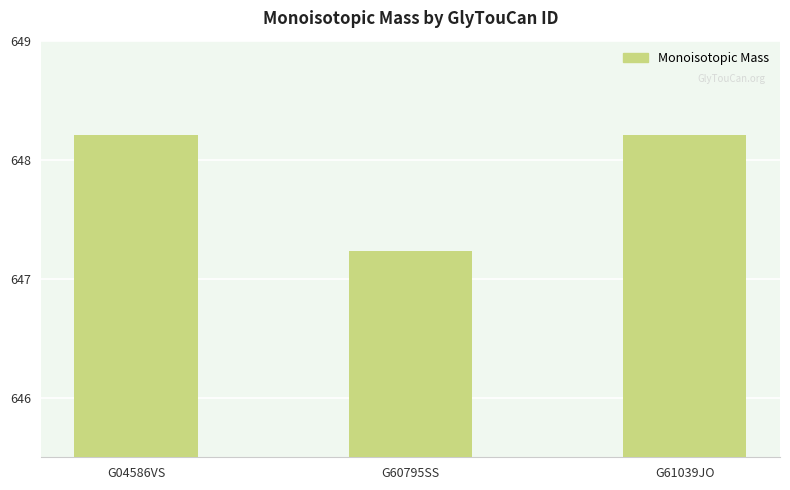

What is the difference between the values at G04586VS and G60795SS?

1.0